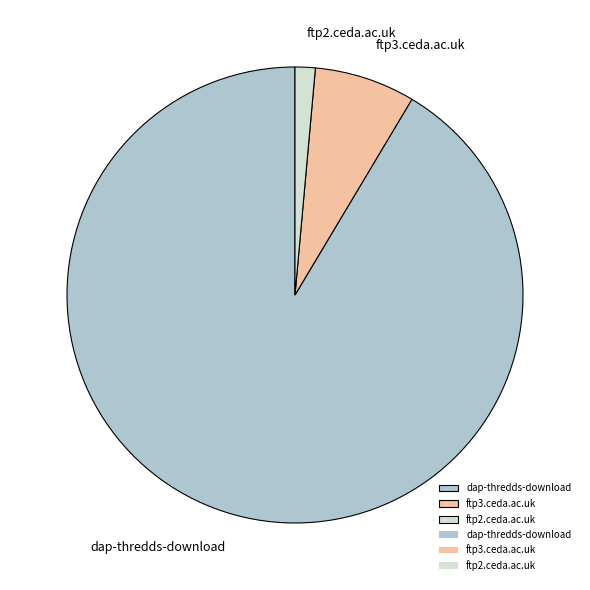

The ftp3.ceda.ac.uk slice represents 1% of the pie. True or false?

False